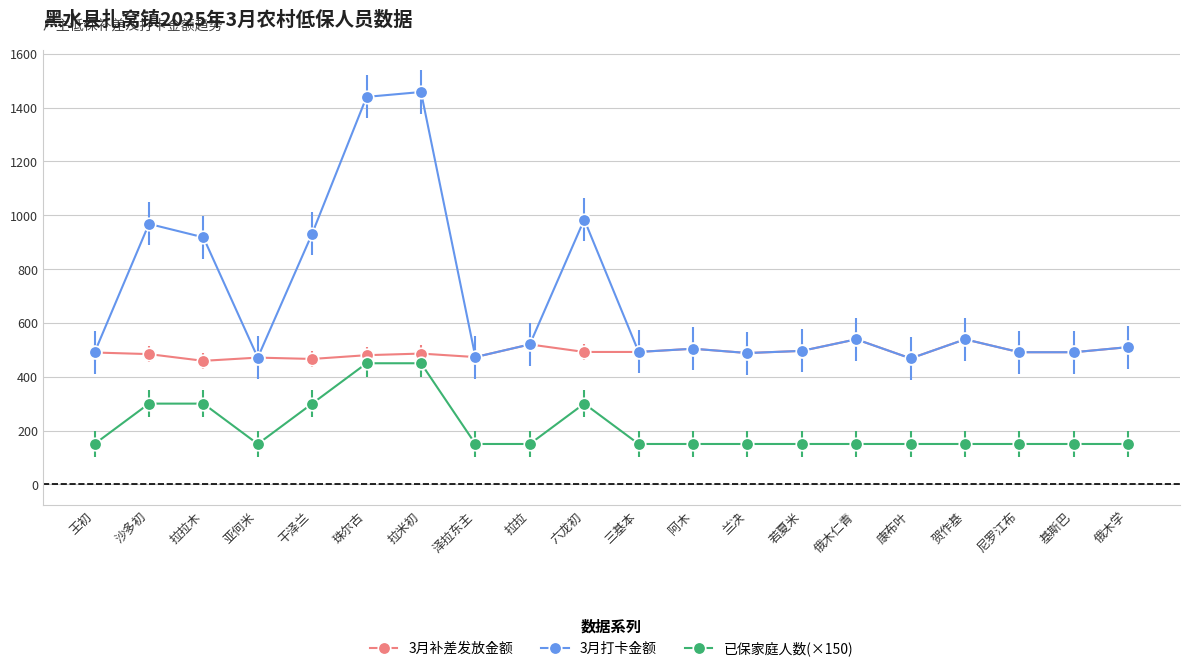

What are all the series names shown in the legend?

3月补差发放金额, 3月打卡金额, 已保家庭人数(×150)